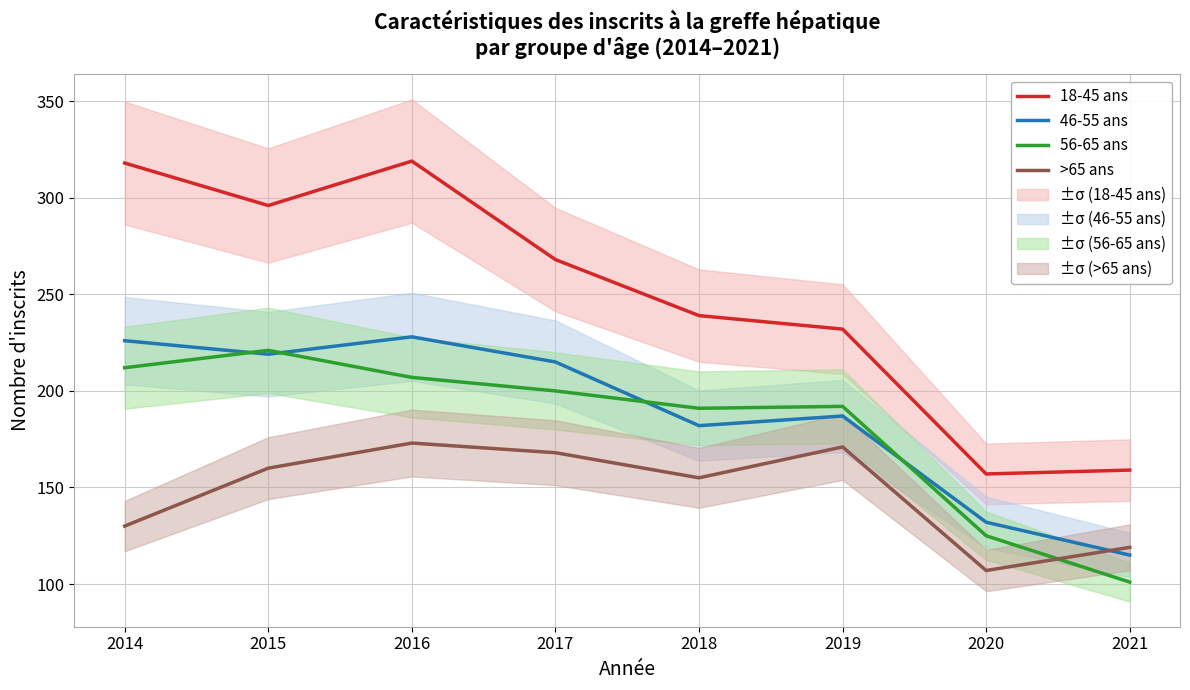

What is the value of the 18-45 ans point at the 8th from the left?

159